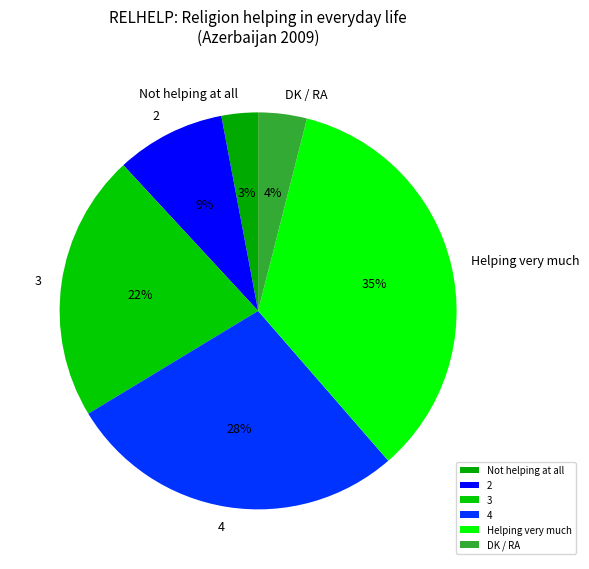

Does 4 account for over 50% of the chart?

No